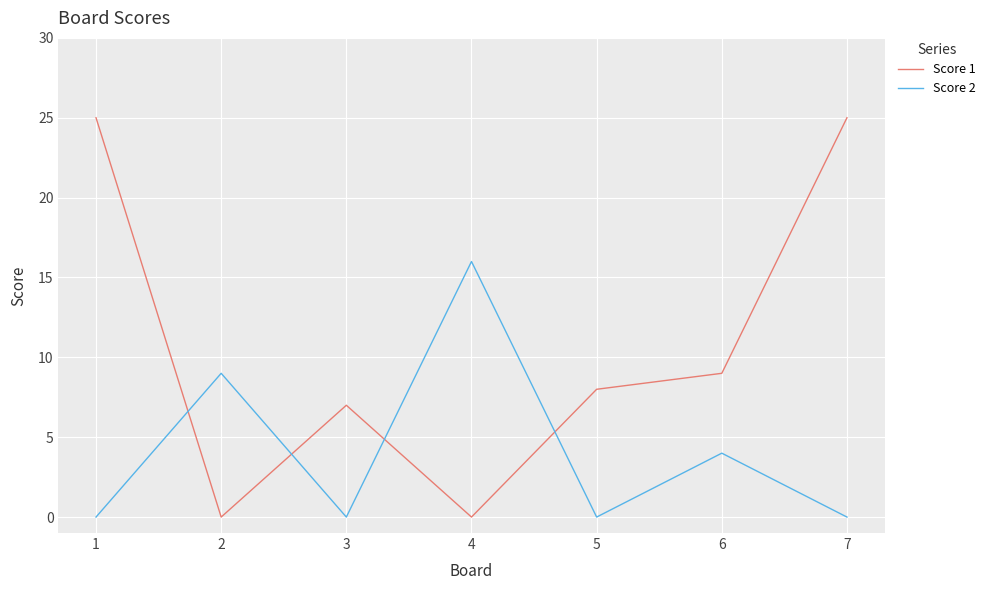

The value of Score 2 at 6 is 4. True or false?

True